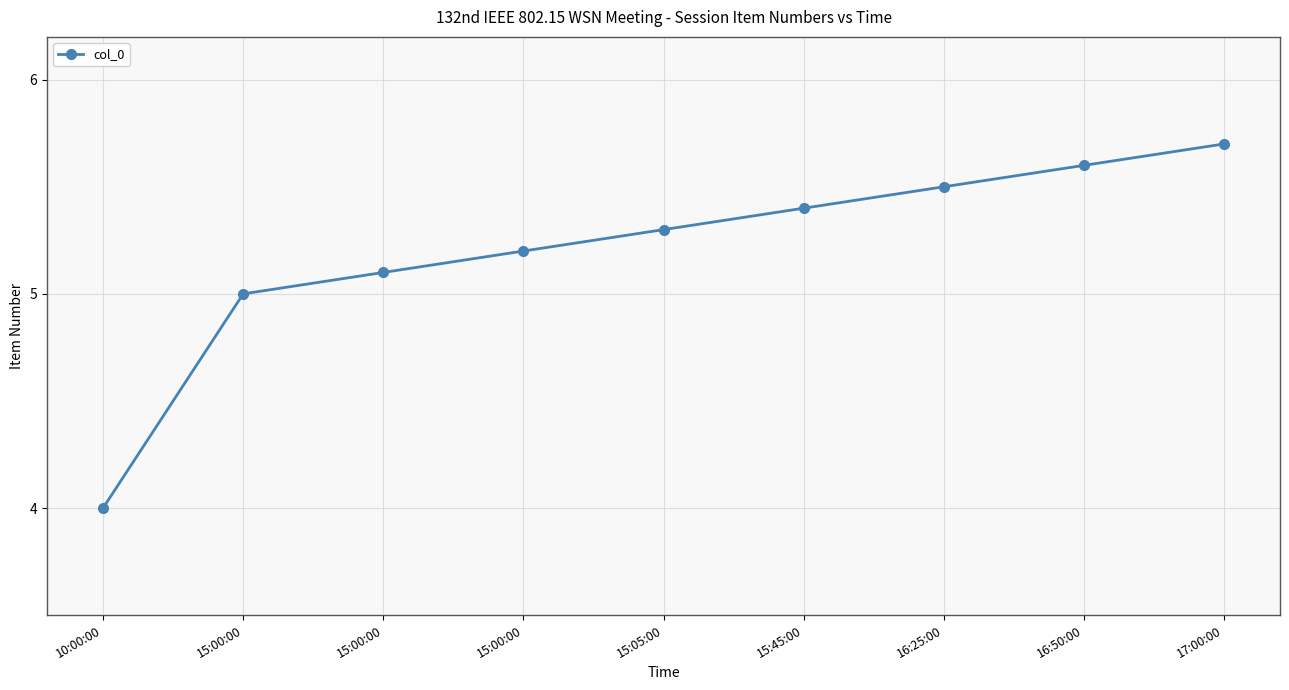

Is it true that the value at 15:00:00 is 5.1?

True